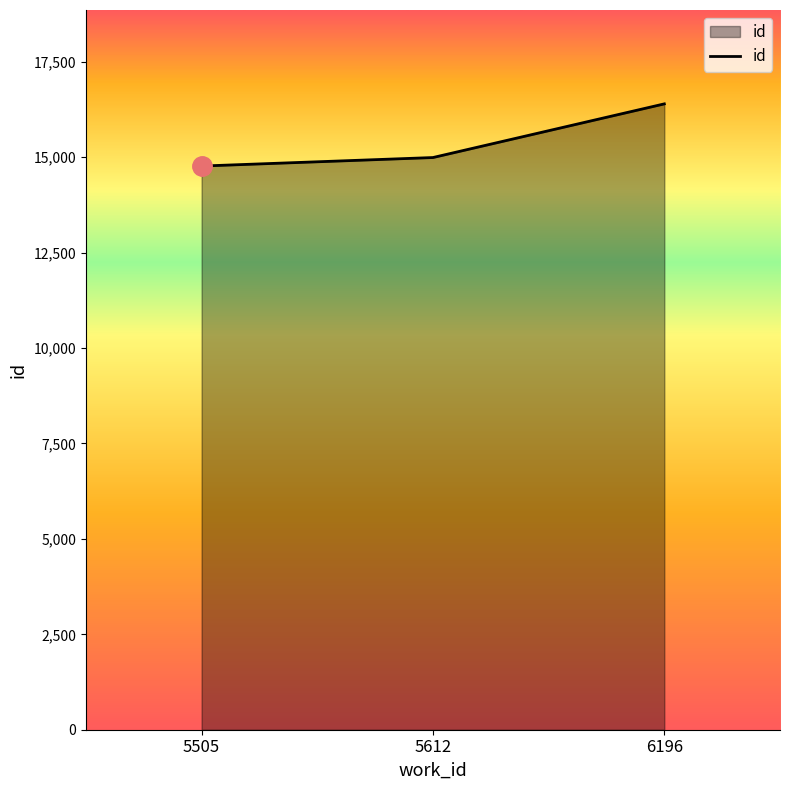

Which label corresponds to the largest value in the chart?

6196